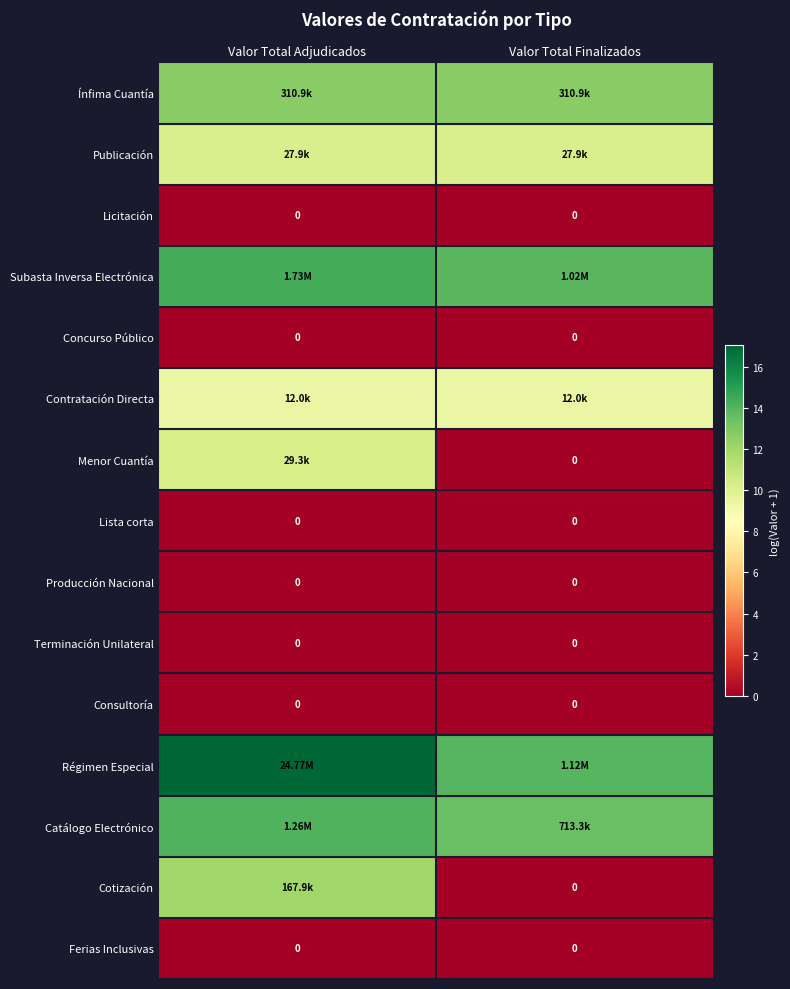

Is it true that Concurso Público equals 0.0 at Valor Total Adjudicados?

True